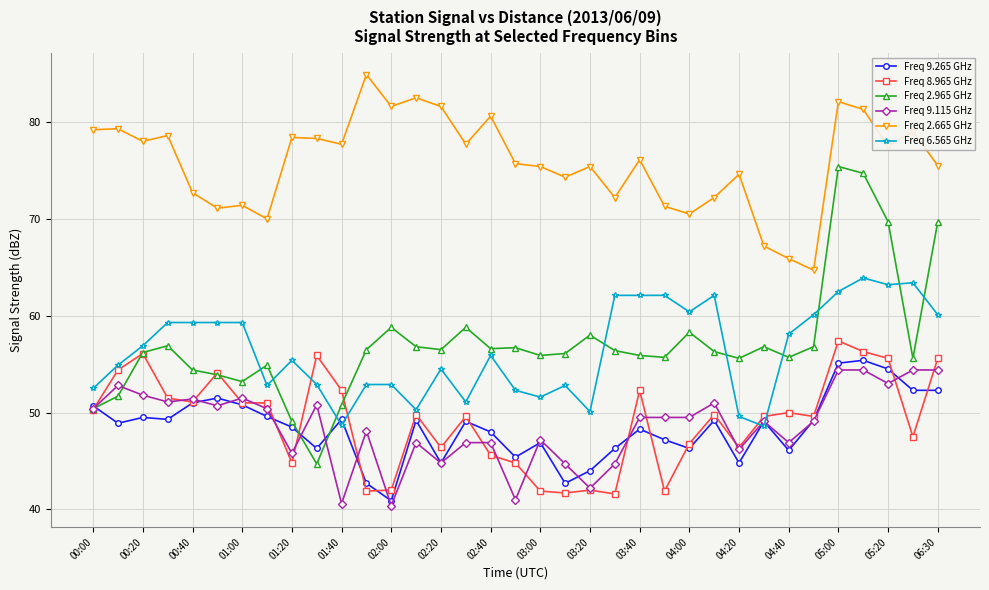

Which series has the widest spread of values?

Freq 2.965 GHz